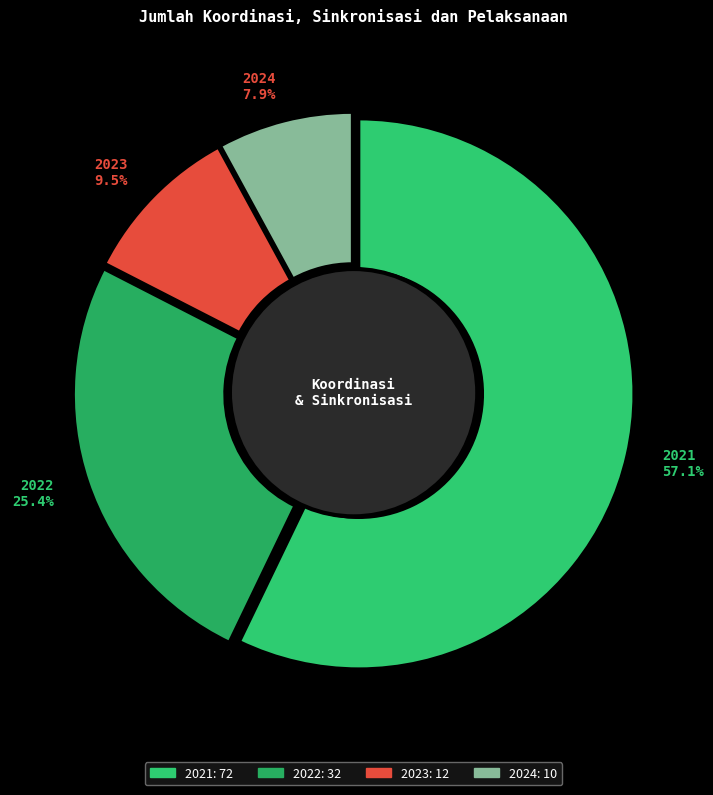

Between 2023 and 2021, which is larger?

2021